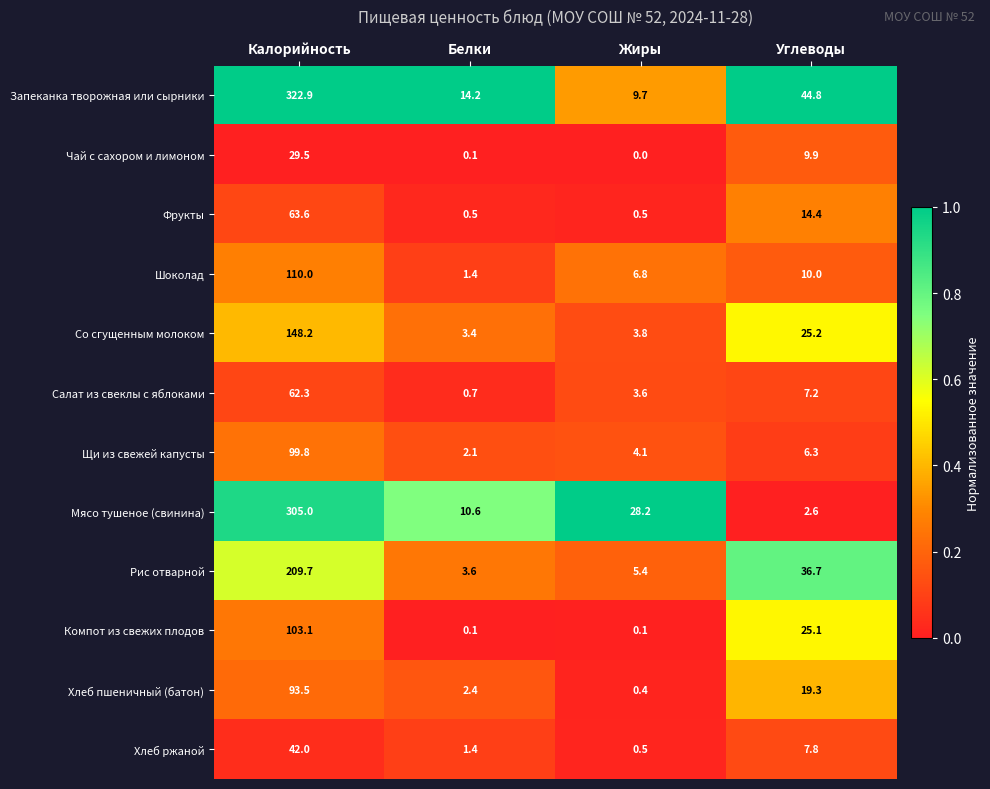

True or false: Щи из свежей капусты has a value of 4.1 at Жиры.

True